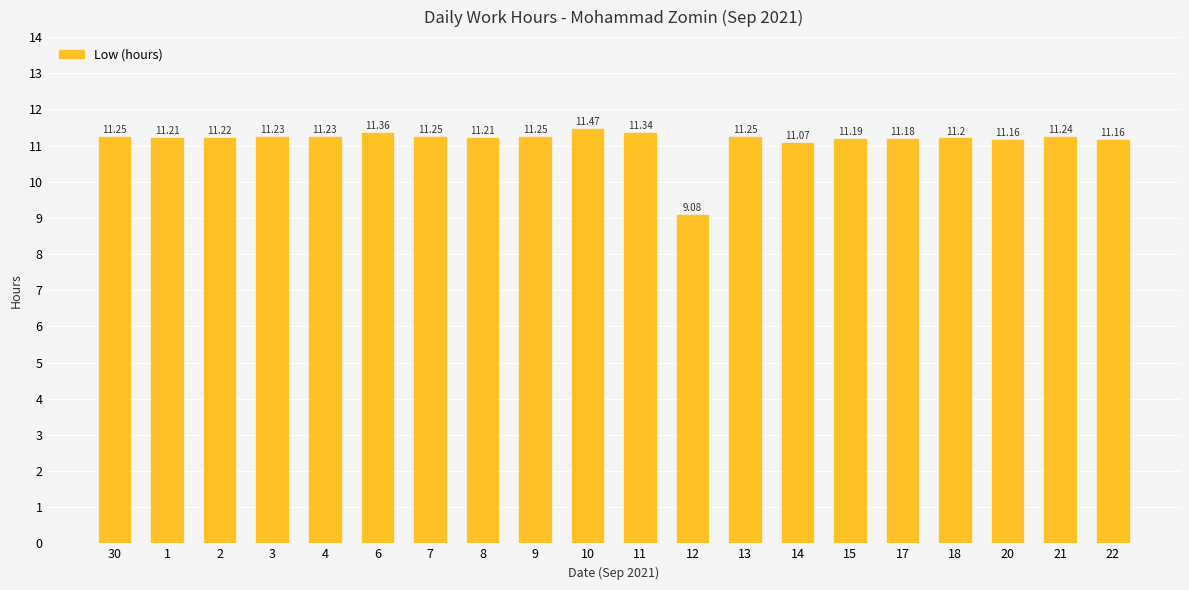

What is the ratio of the value at 11 to the value at 30?

1.0